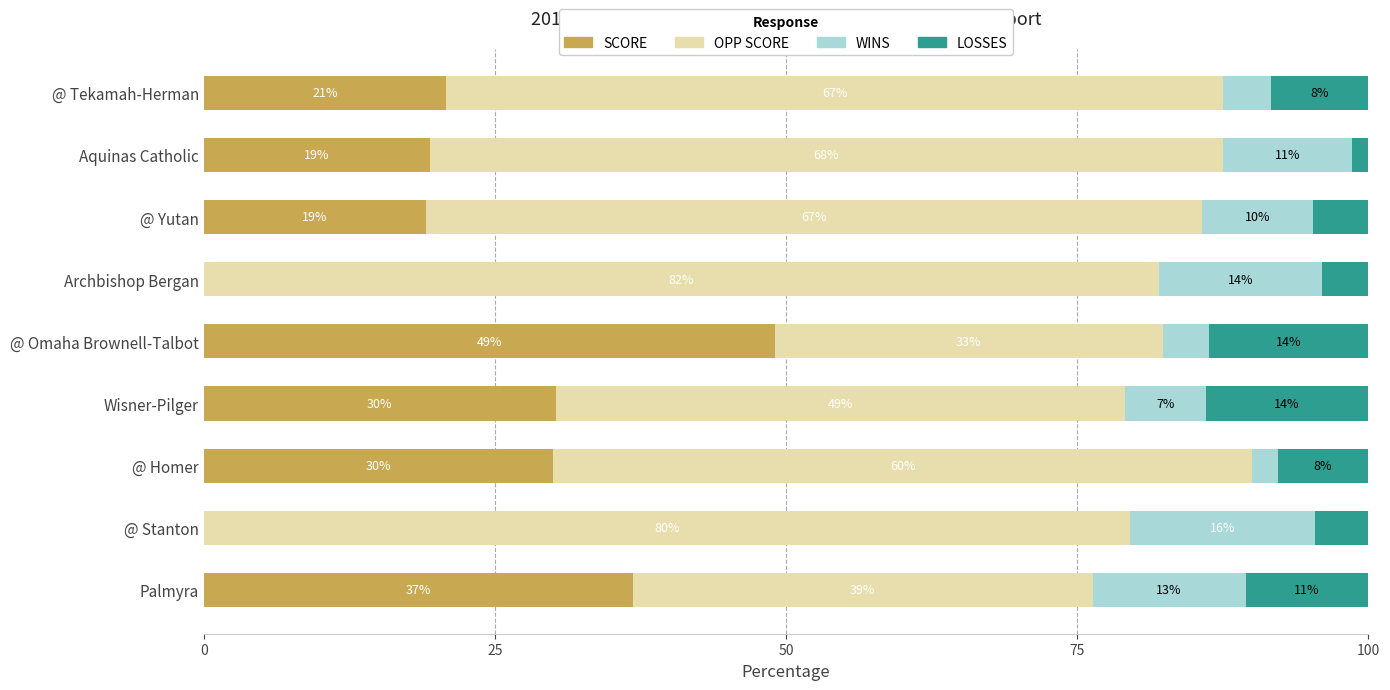

What is the highest value of the SCORE series?

49.0